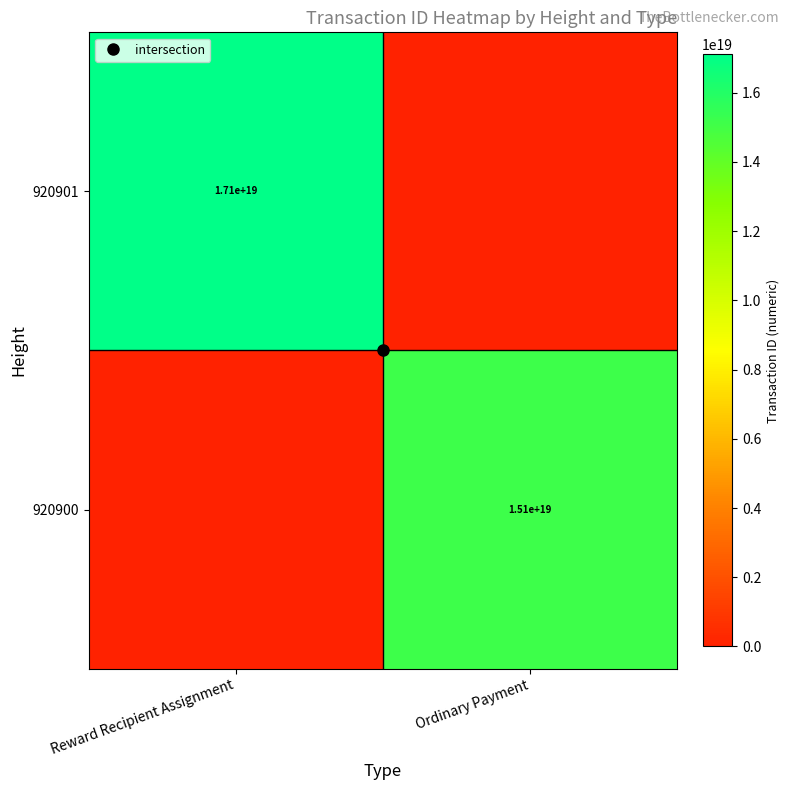

What is the sum of all 920901 values?

17105984393816887296